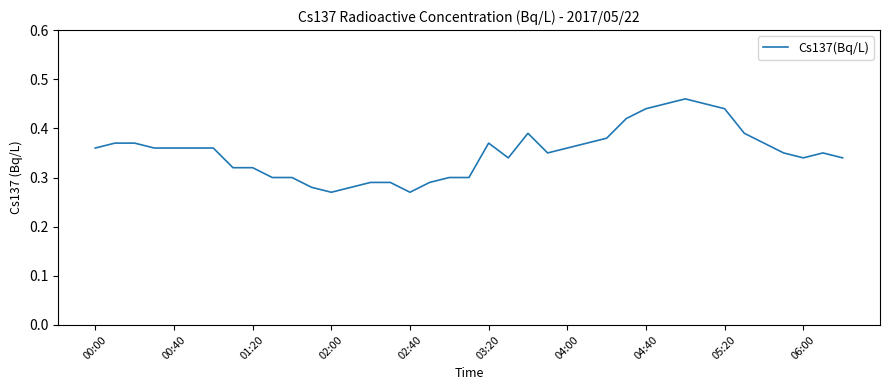

What is the difference between the maximum and minimum values?

0.2